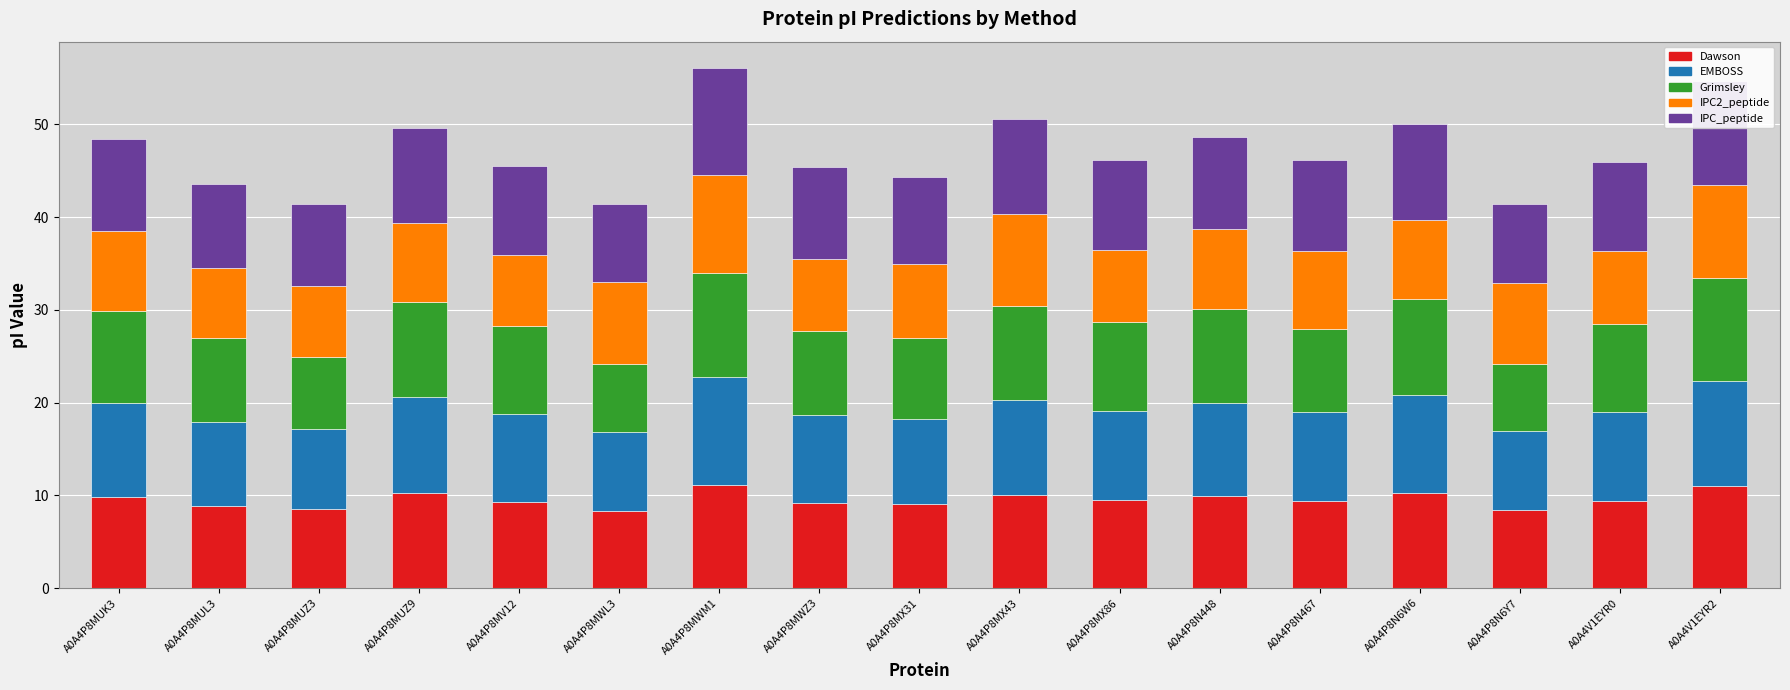

What is the maximum value for Dawson?

11.2